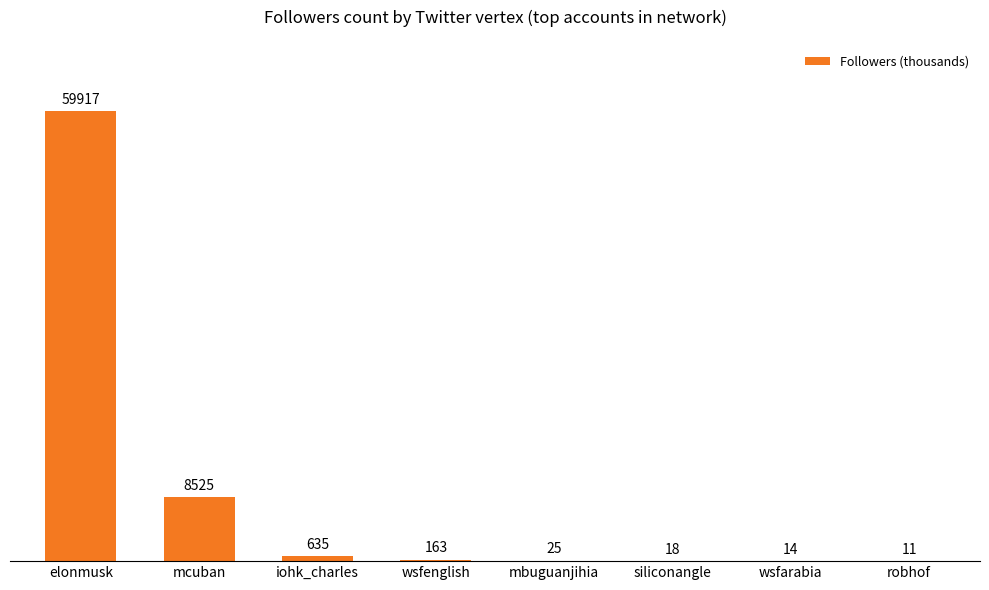

What is the maximum value shown in the chart?

59917